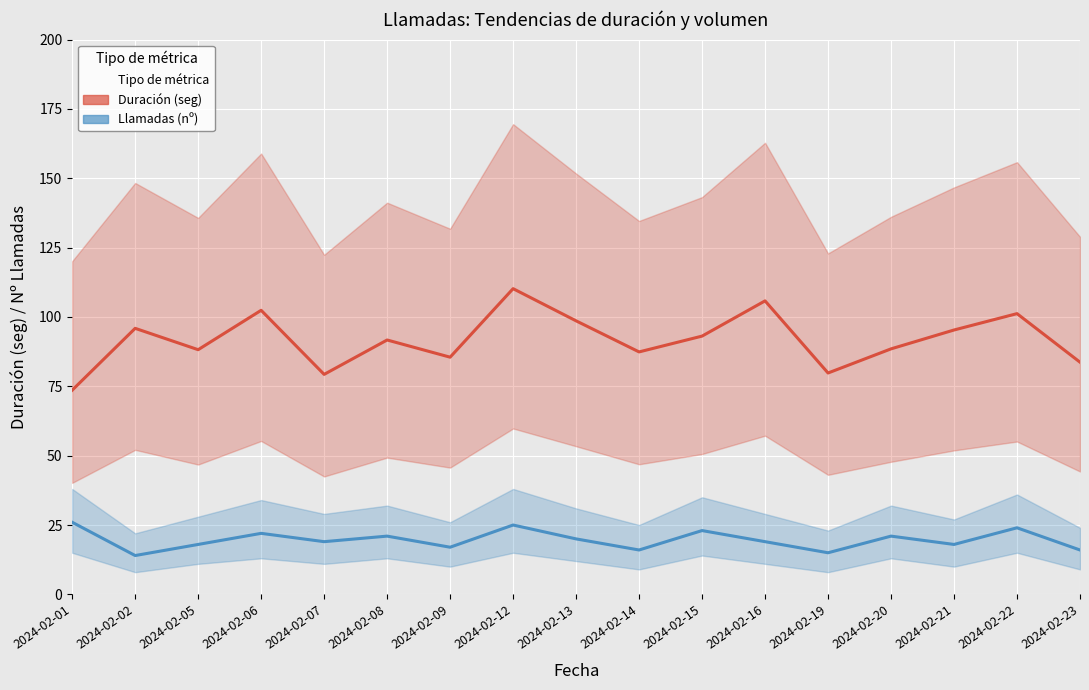

At which label does Duración media (seg) first exceed 91?

2024-02-02